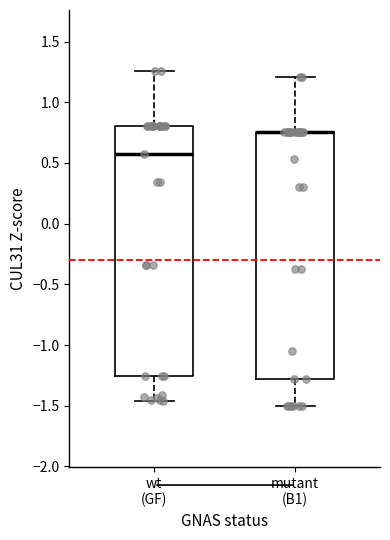

Reading left to right, transcribe this box plot: for each box, give where its median line is, the range the box spans, and where its two whiskers end, as read against the y-axis. The values are not printed on the chart, so give them approximately, as read against the axis.

wt (GF): median 0.55, box -1.25 to 0.80, whiskers -1.45 to 1.25
mutant (B1): median 0.75 (drawn on the box's upper edge), box -1.30 to 0.75, whiskers -1.50 to 1.20